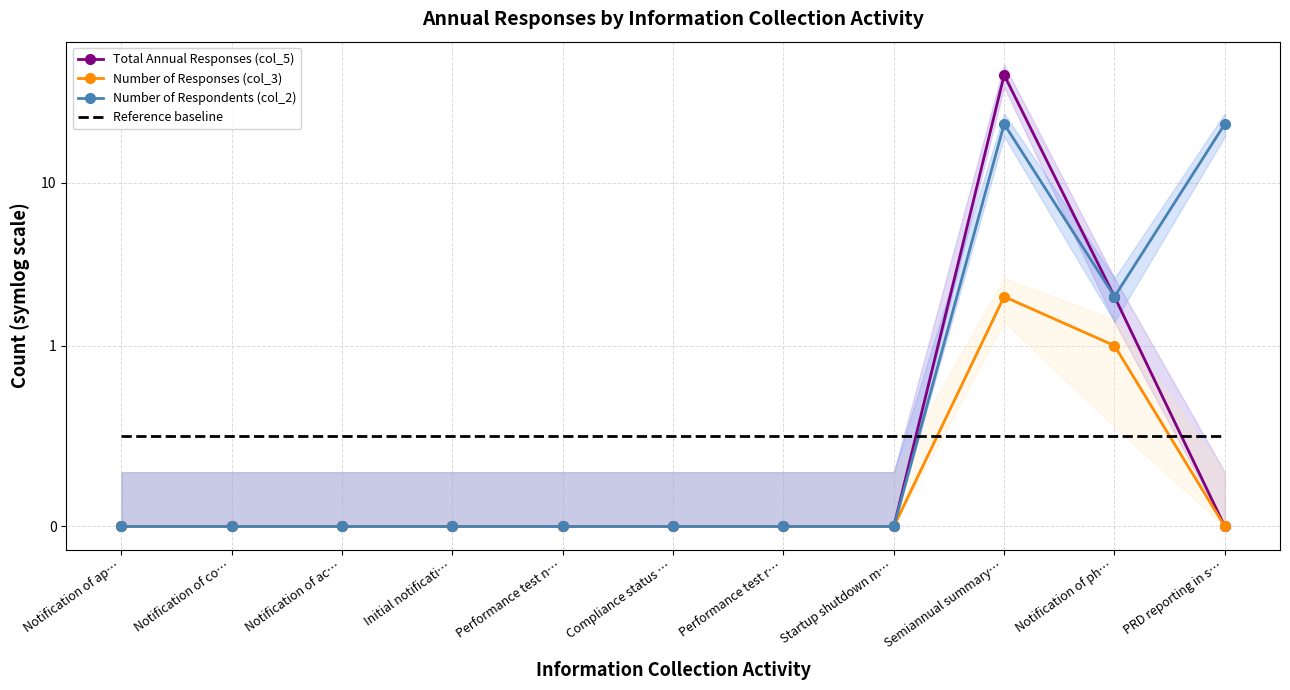

True or false: Number of Respondents (col_2) and Reference baseline intersect in this chart.

True